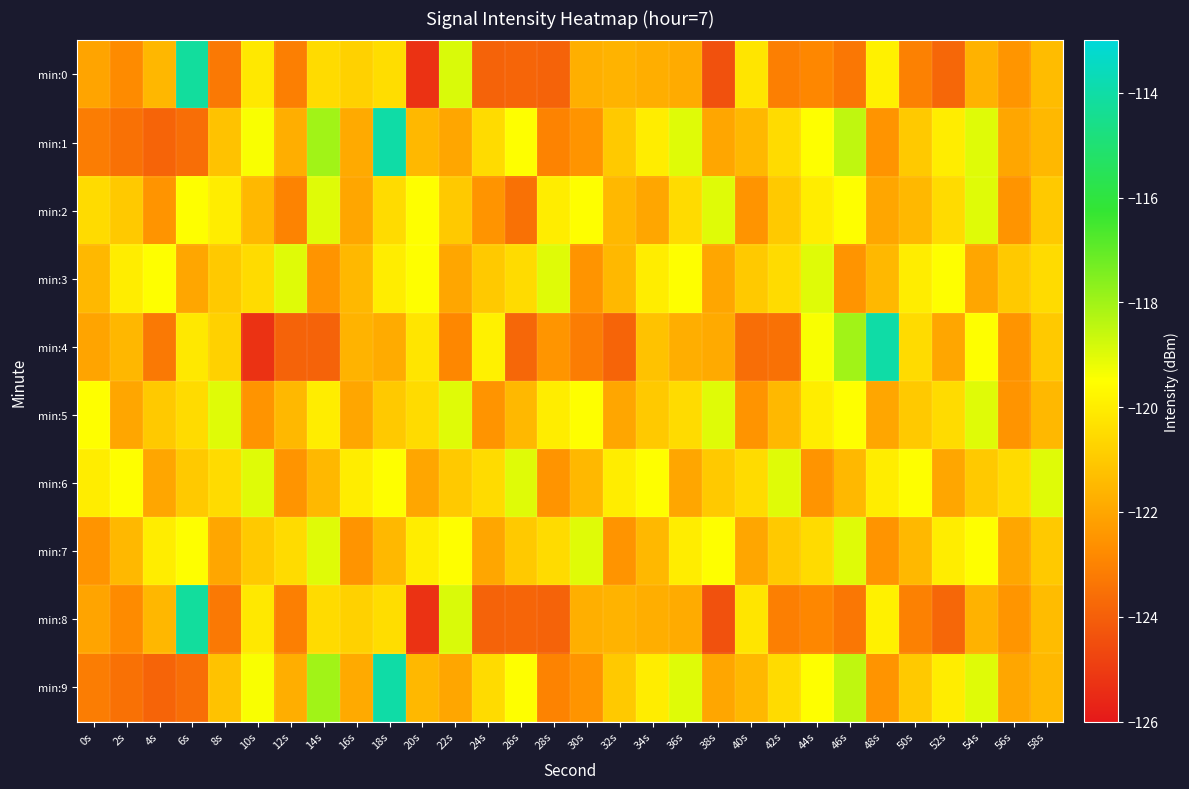

What is the greatest value displayed?

-114.0